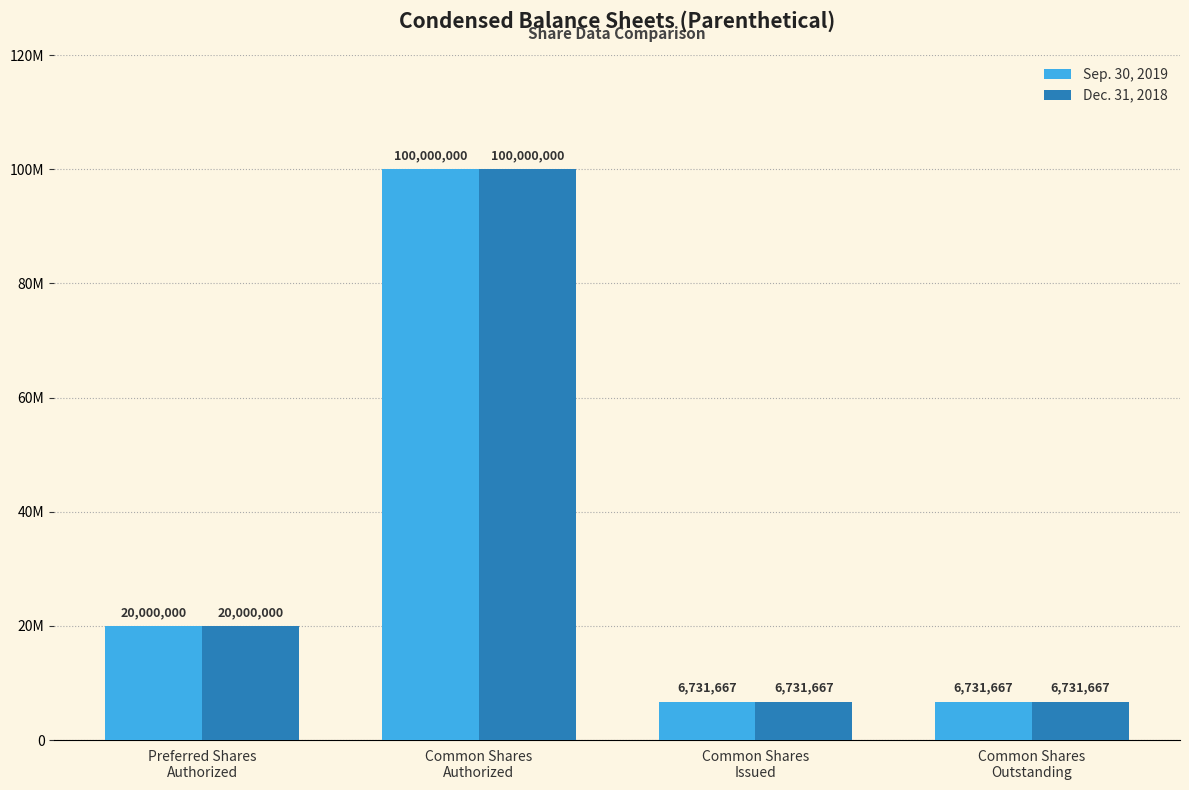

What are all the series names shown in the legend?

Sep. 30, 2019, Dec. 31, 2018